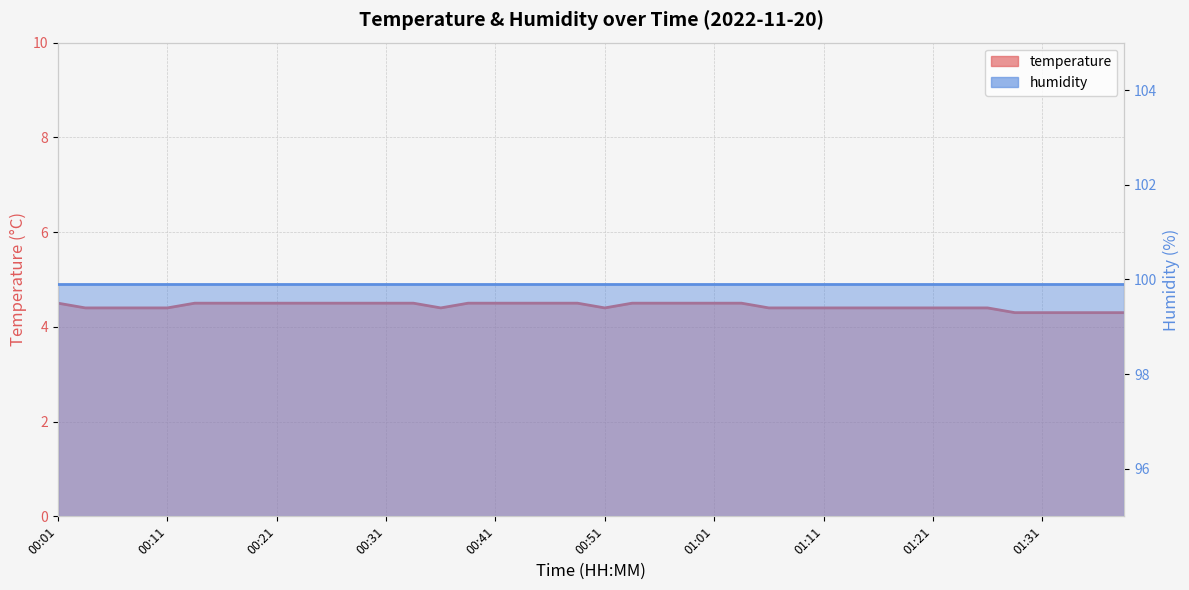

Reading left to right, list all the values displayed in this chart.

4.5	4.4	4.4	4.4	4.4	4.5	4.5	4.5	4.5	4.5	4.5	4.5	4.5	4.5	4.4	4.5	4.5	4.5	4.5	4.5	4.4	4.5	4.5	4.5	4.5	4.5	4.4	4.4	4.4	4.4	4.4	4.4	4.4	4.4	4.4	4.3	4.3	4.3	4.3	4.3